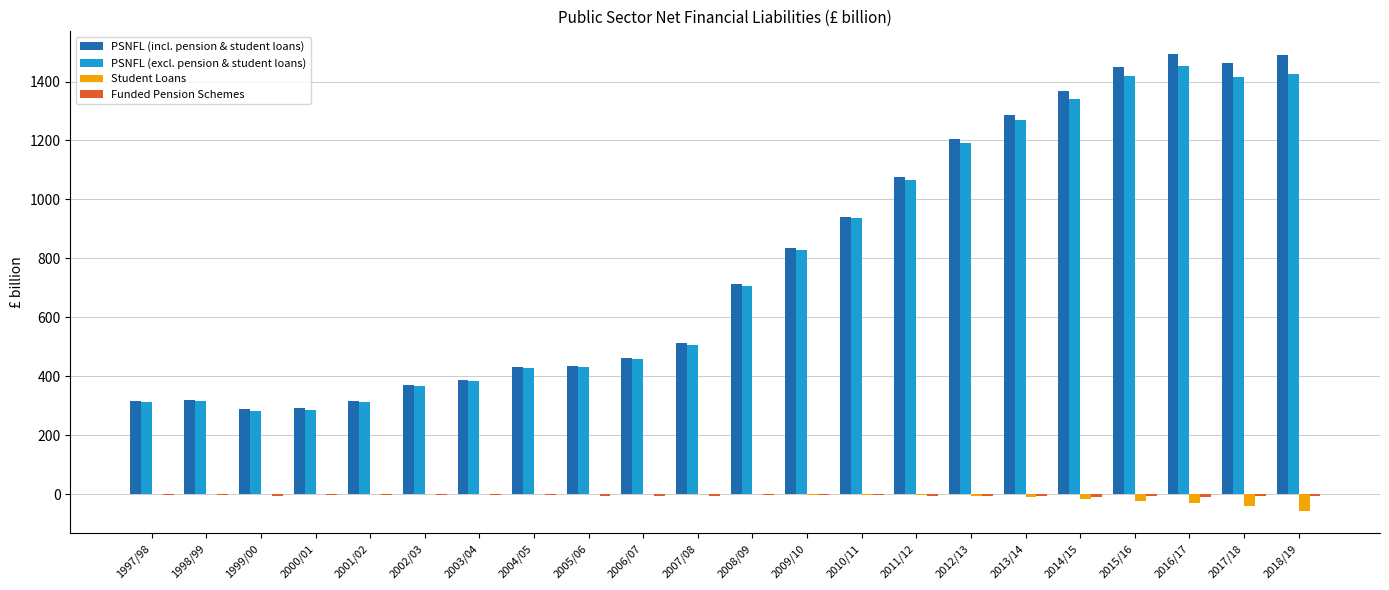

Between 2008/09 and 2013/14, which series saw the biggest shift?

PSNFL (incl. pension & student loans)